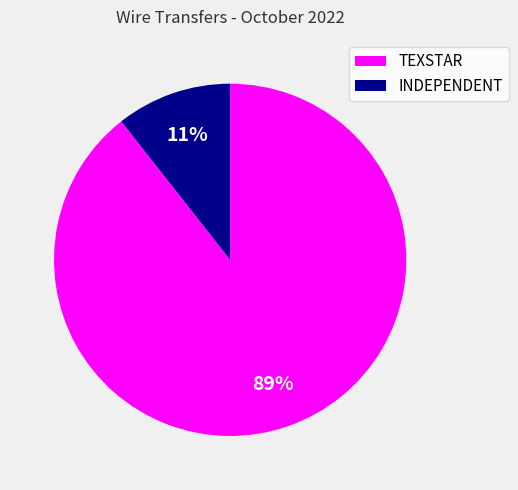

Do INDEPENDENT and TEXSTAR together represent more than half of the pie?

Yes